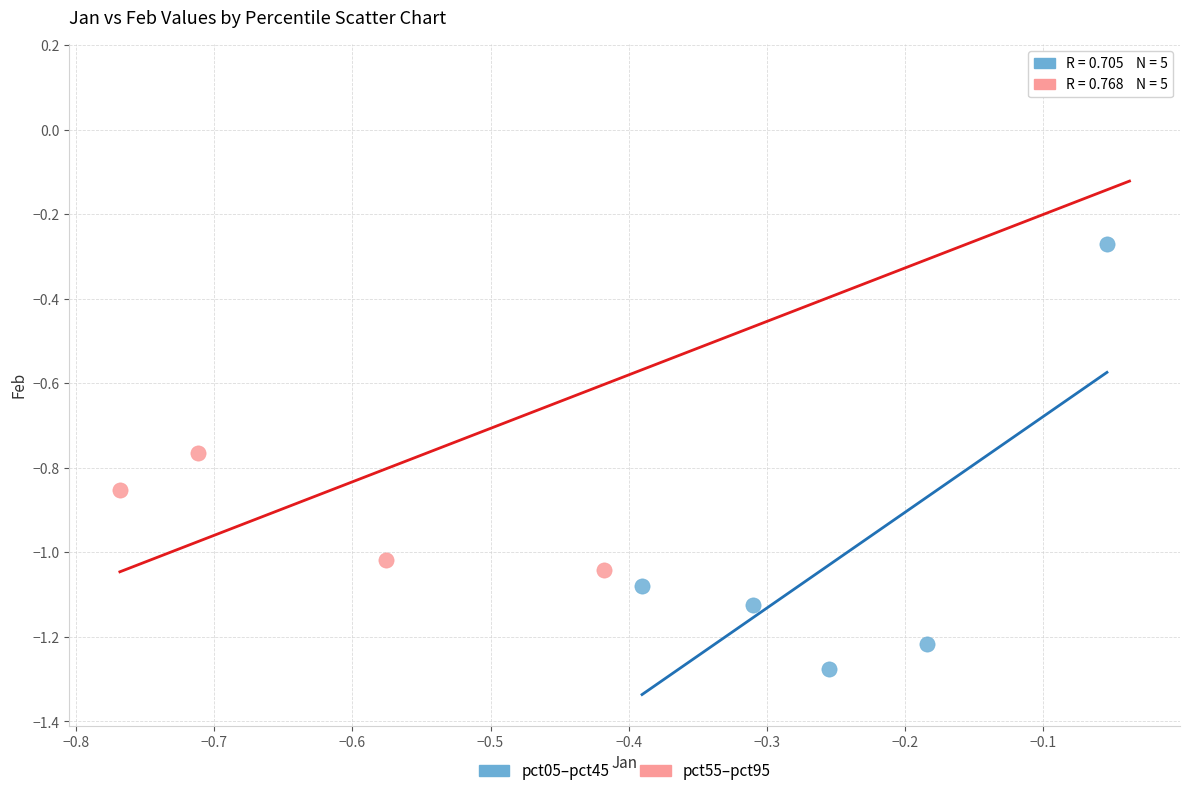

Which series has the widest spread of Y values?

pct55–pct95